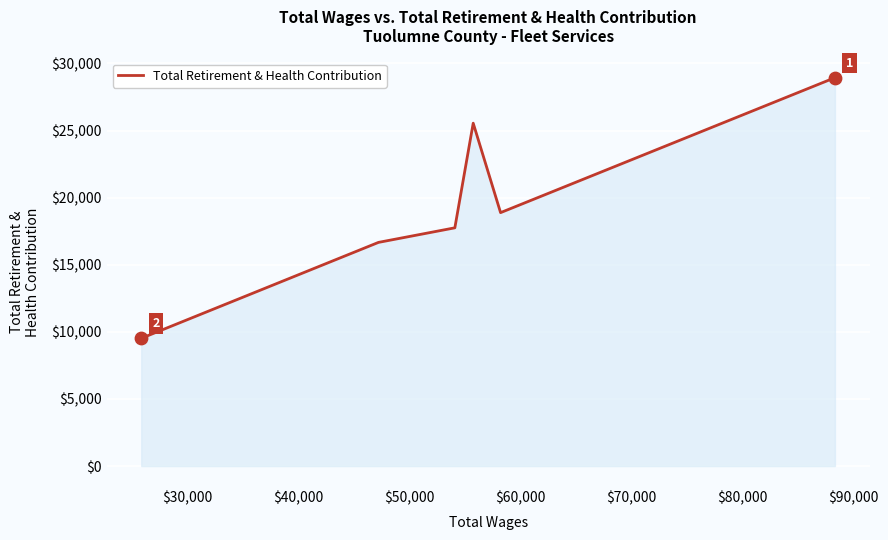

How many interior local valleys (lower than both neighbors) does the data have?

1